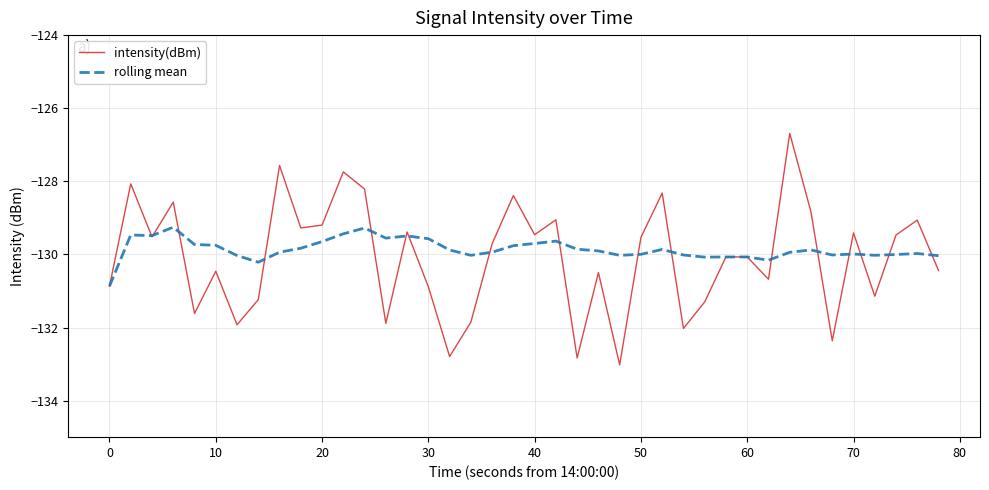

Which series ends up on top after the final intersection of rolling mean and intensity(dBm)?

rolling mean